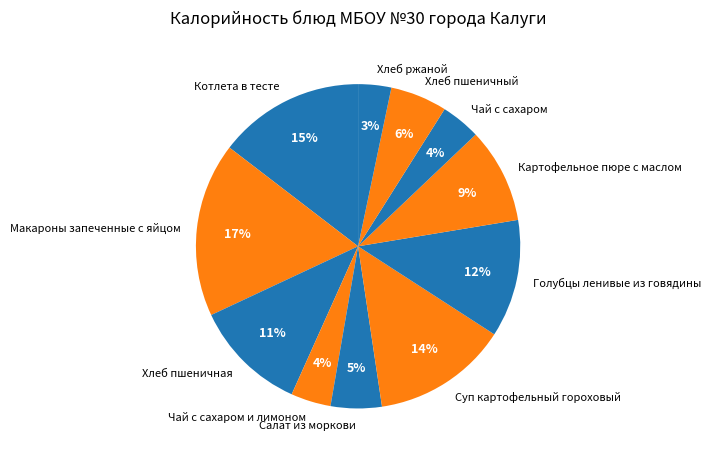

Between Картофельное пюре с маслом and Хлеб пшеничный, which is larger?

Картофельное пюре с маслом